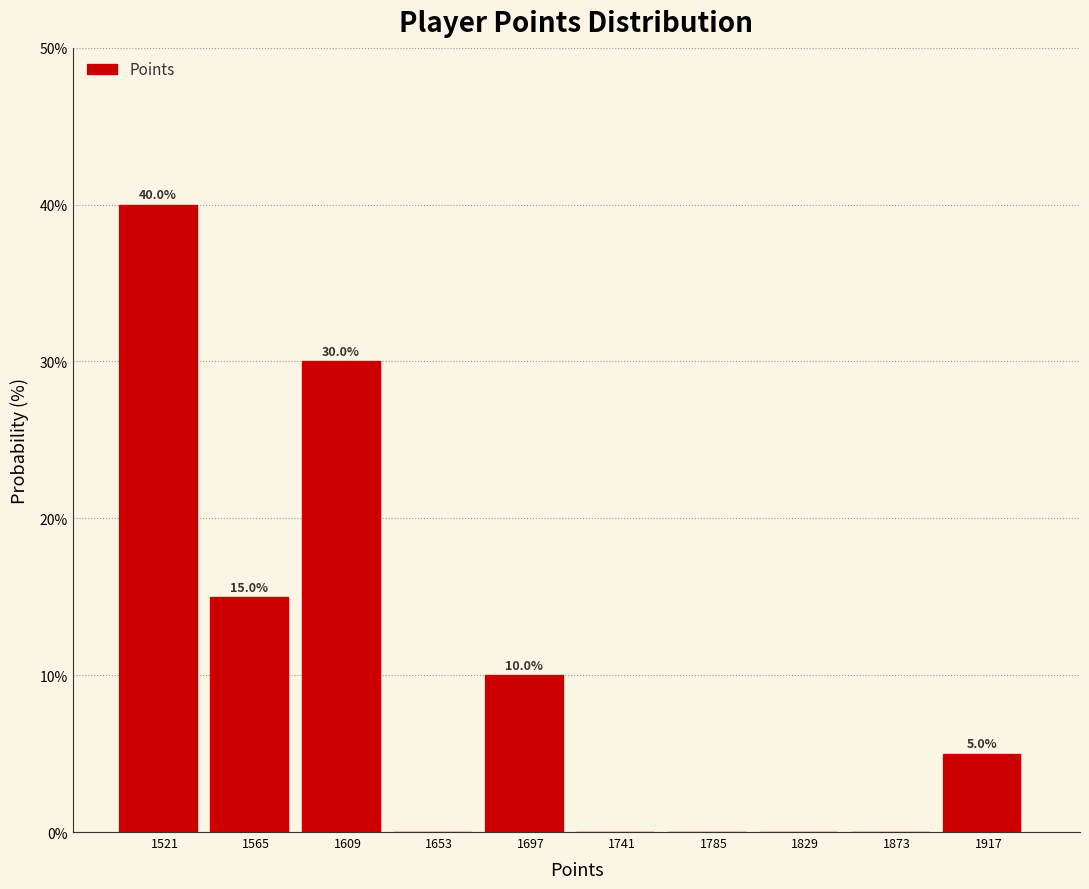

Which range on the x-axis has the tallest bar?

1499 to 1543